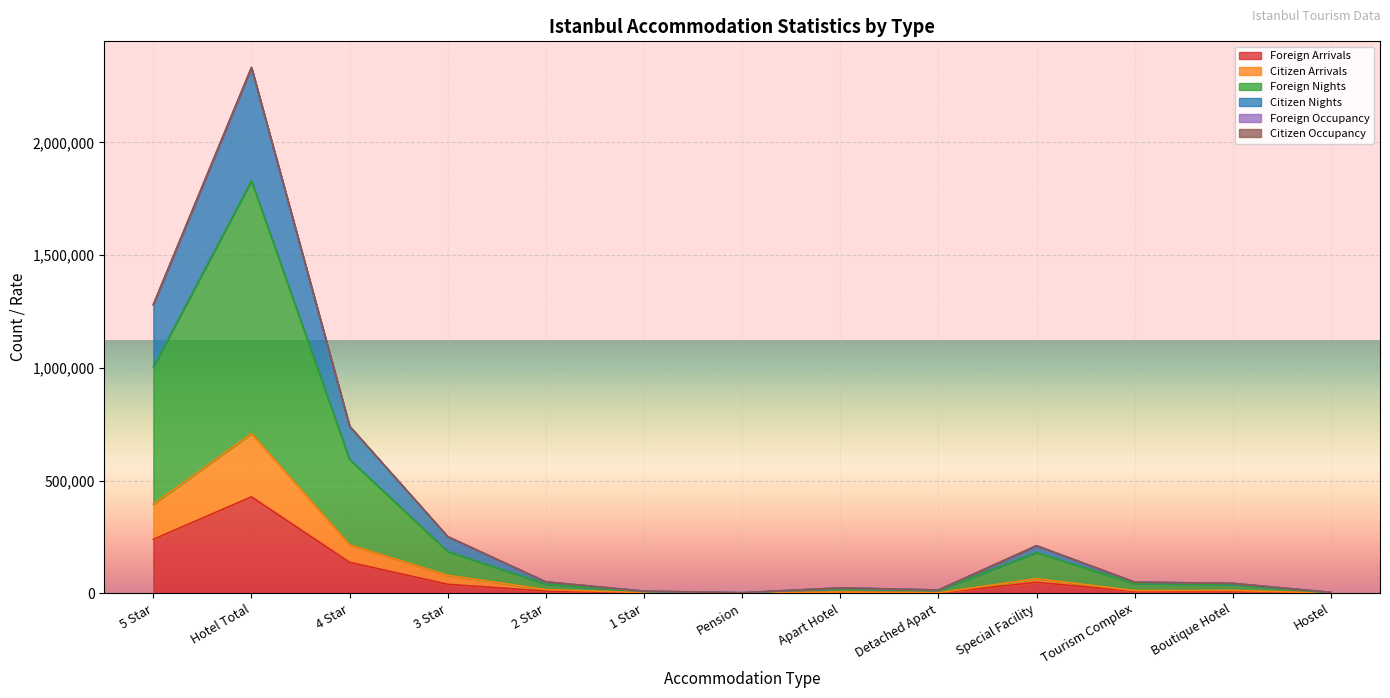

Between Tourism Complex and Hostel, which is larger?

Tourism Complex